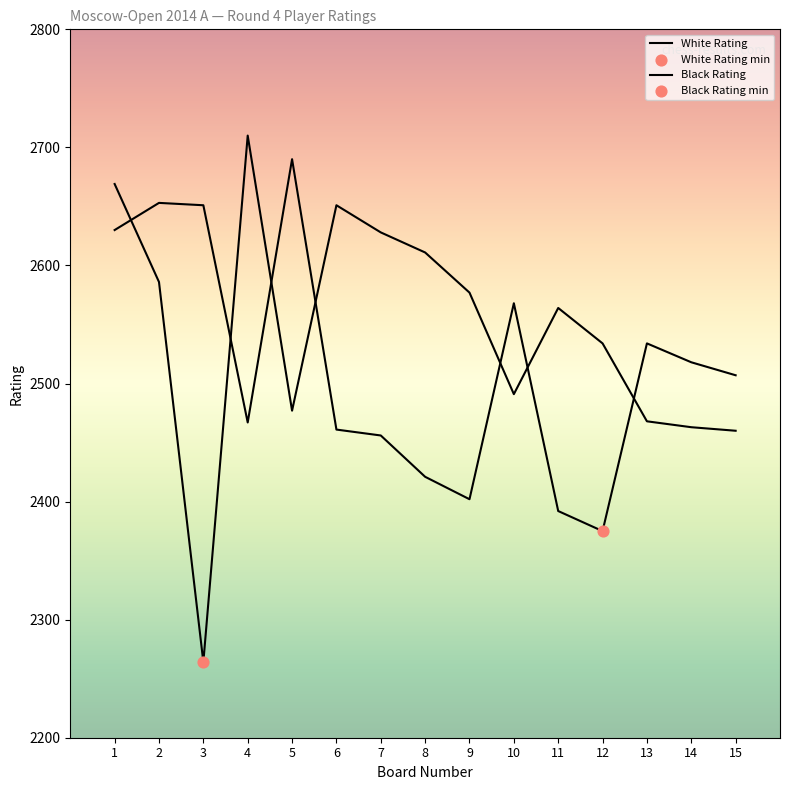

How many lines are shown in the chart?

2